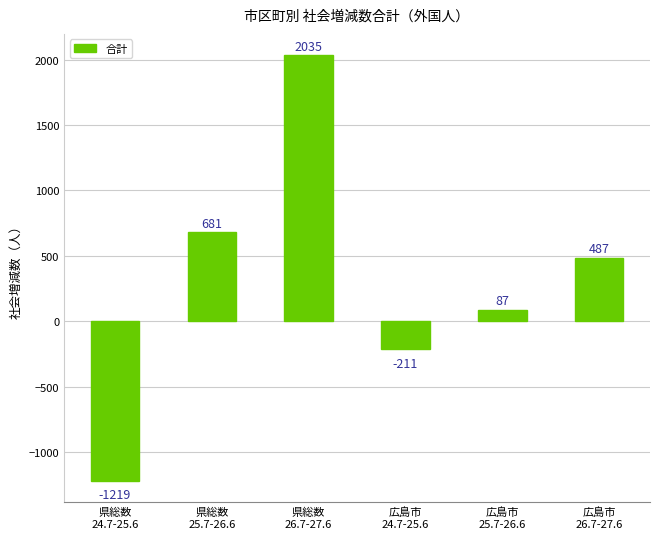

What is the average value?

310